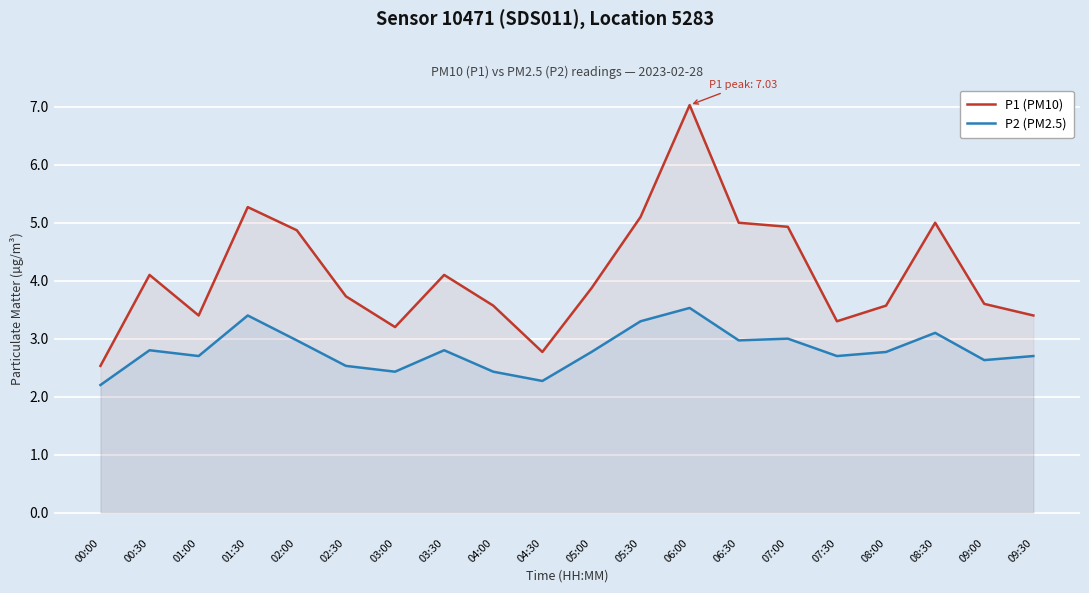

What is the maximum value shown in the chart?

7.0